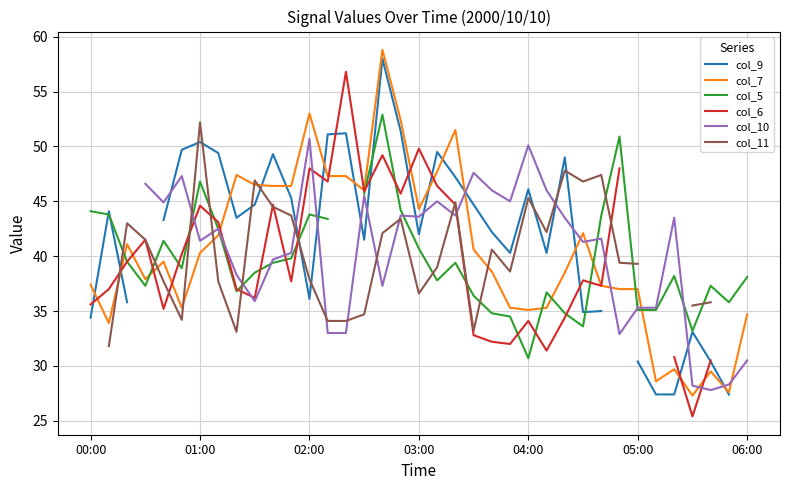

What is the spread (max minus min) of values at 21?

14.8